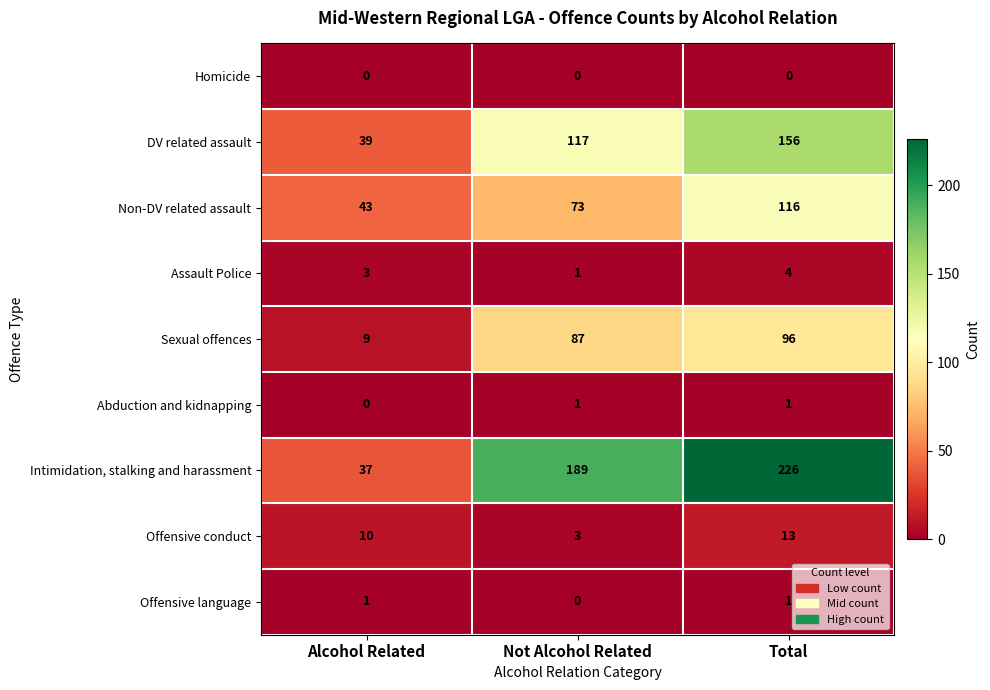

How many series are shown in this chart?

9